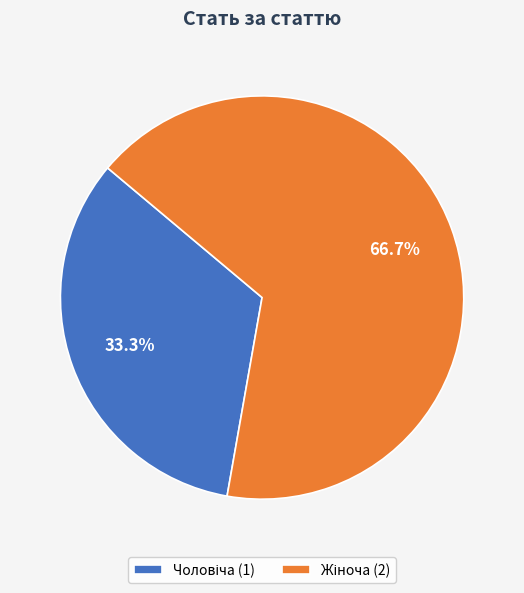

Is there any slice that represents more than half of the pie?

Yes